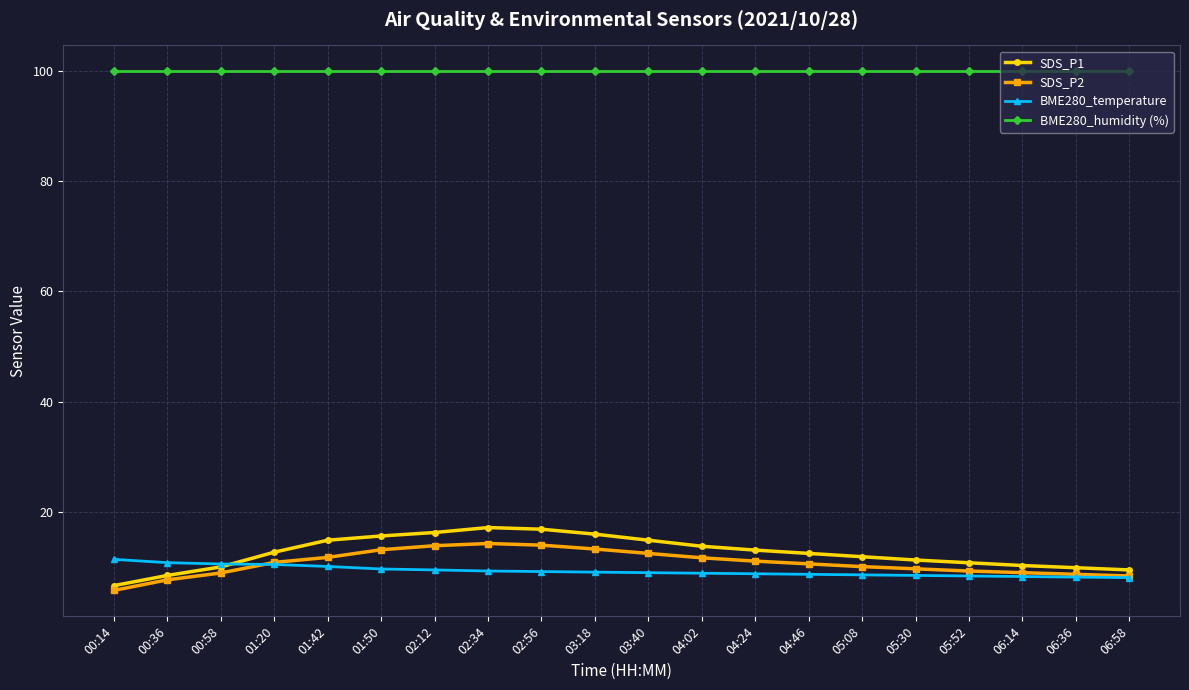

Which series has the largest range (max minus min)?

SDS_P1